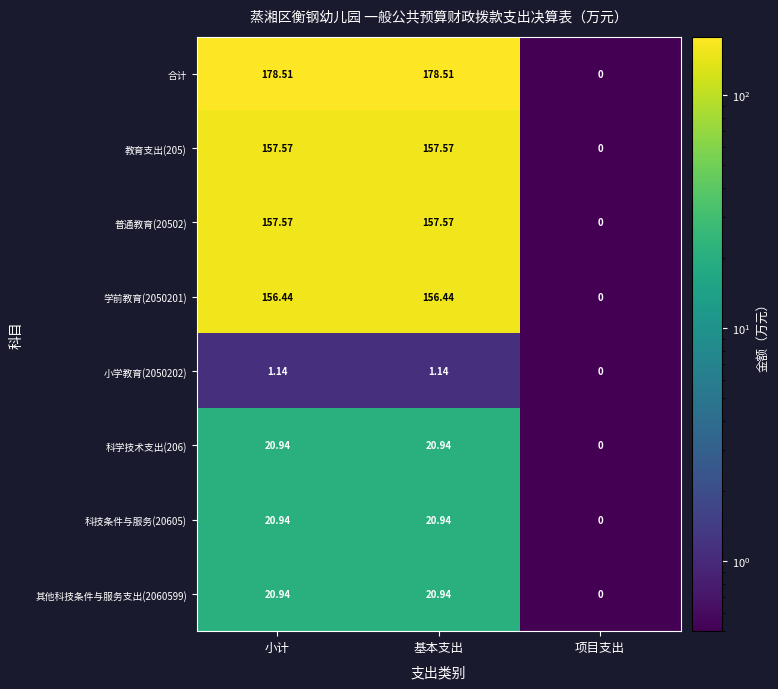

Where is 科学技术支出(206) nearest to the value 10?

项目支出